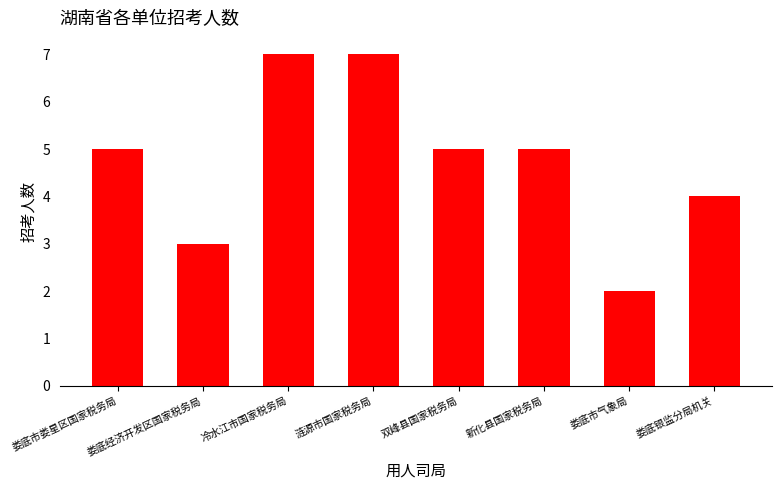

How many series are shown in this chart?

1